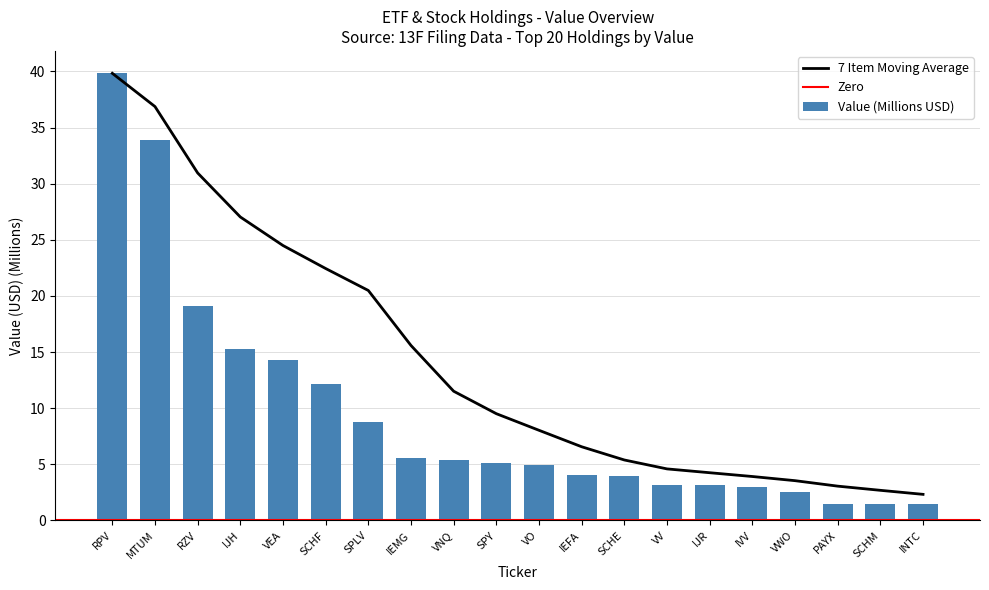

Rank the categories by value from lowest to highest.

INTC, SCHM, PAYX, VWO, IVV, IJR, VV, SCHE, IEFA, VO, SPY, VNQ, IEMG, SPLV, SCHF, VEA, IJH, RZV, MTUM, RPV